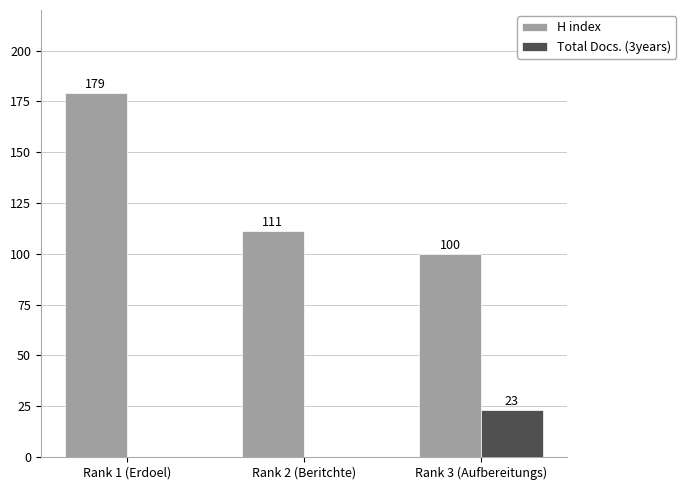

What is the sum of all Total Docs. (3years) values?

23